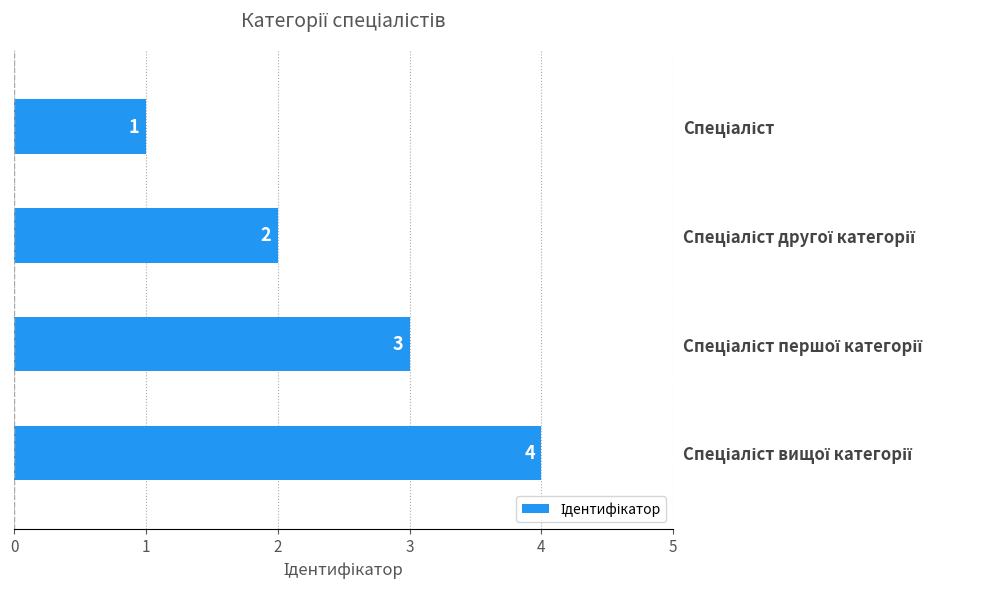

Count the values in the range 2 to 4.

3